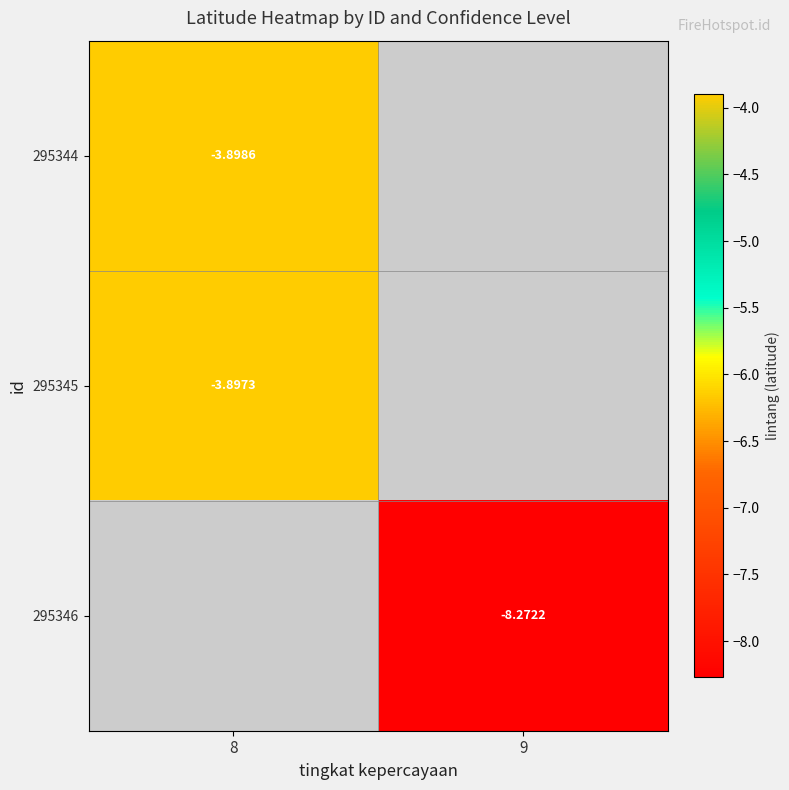

True or false: 295344 has a value of -3.9 at 8.

True